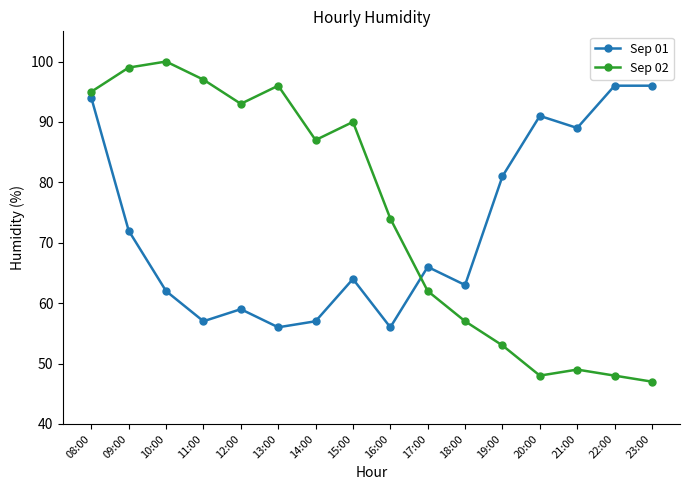

Rank the series by their average value, from lowest to highest.

Sep 01, Sep 02